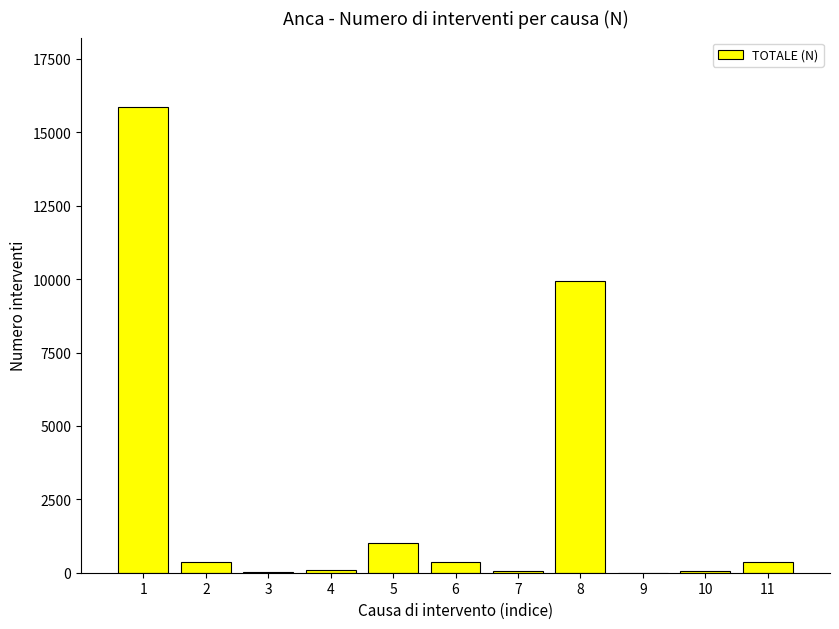

Count the number of data series in this chart.

1